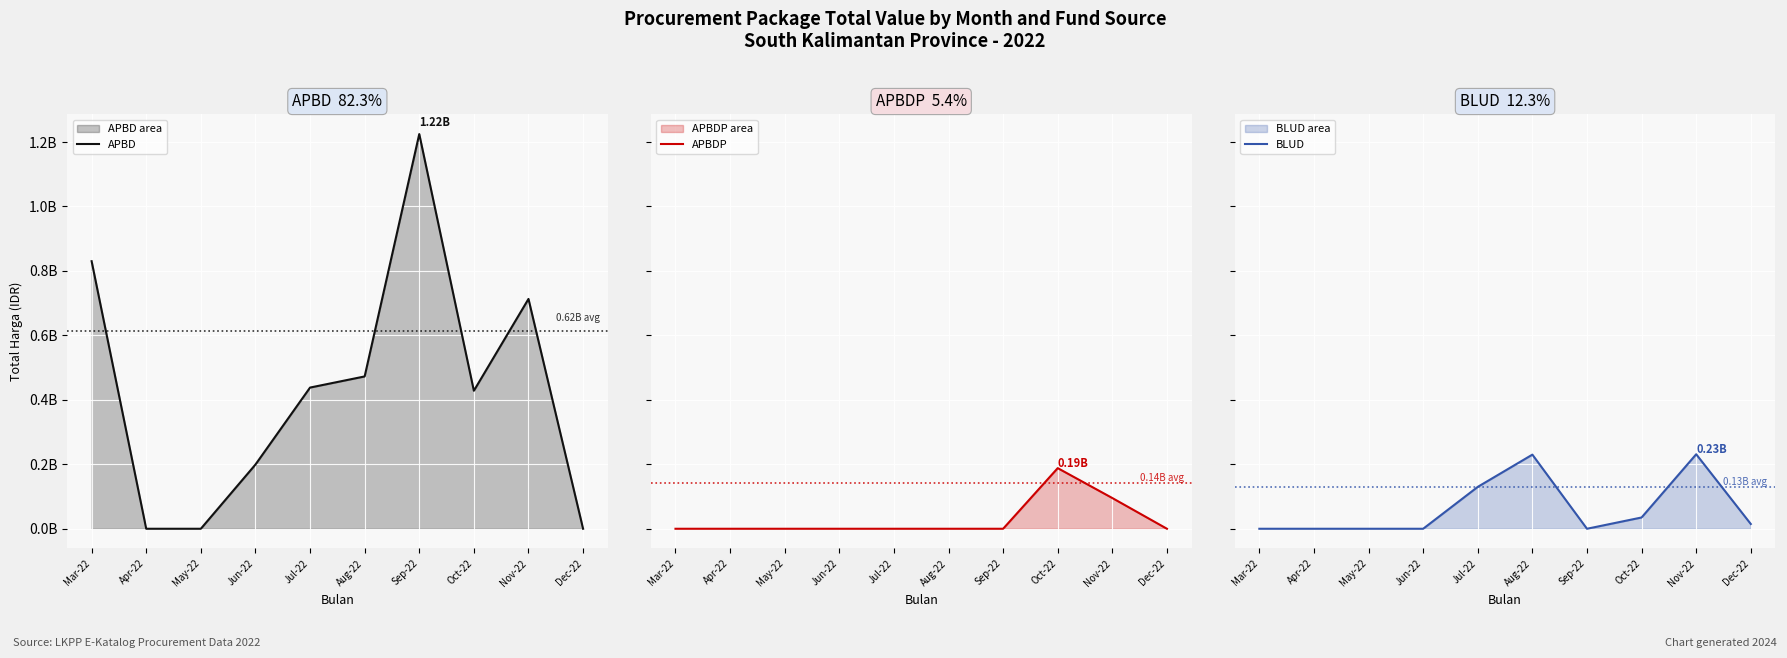

Where is the first local maximum for APBDP?

Oct-22